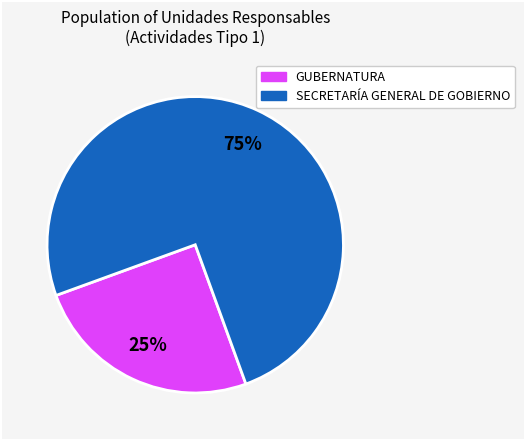

How many segments does this pie chart have?

2